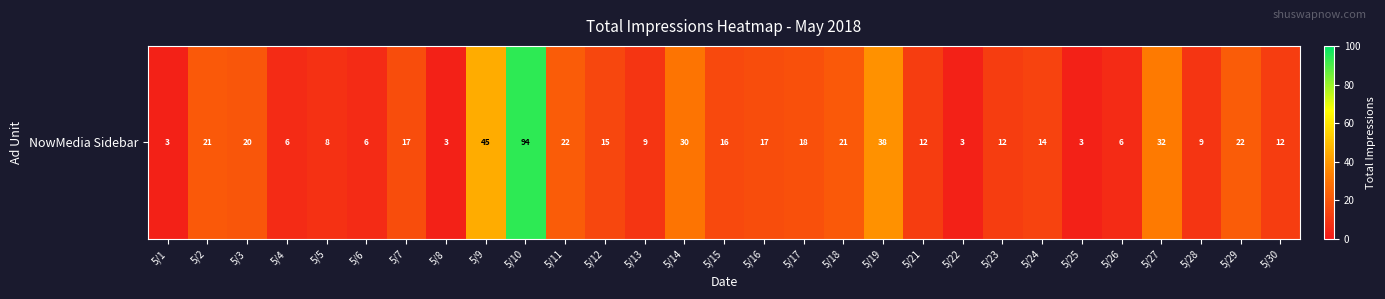

What is the smallest value displayed?

3